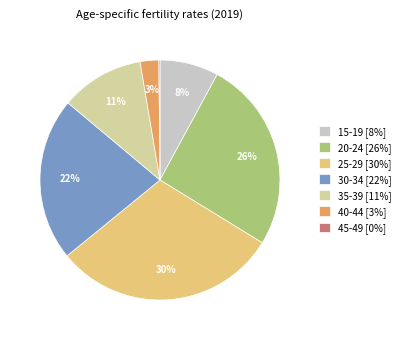

To the nearest percent, what percentage of the pie is 40-44?

3%